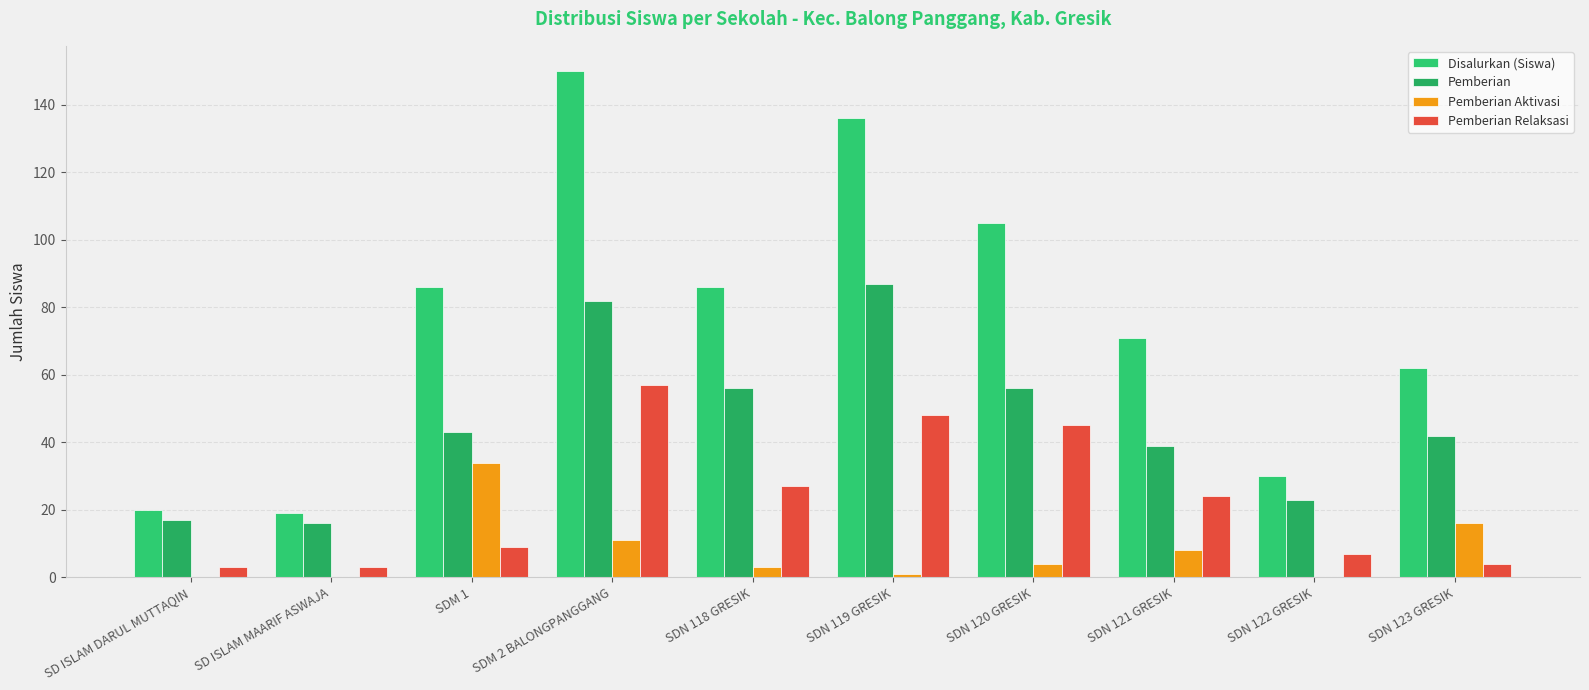

Reading left to right, what are all the values shown in this chart?

Disalurkan (Siswa): SD ISLAM DARUL MUTTAQIN=20	SD ISLAM MAARIF ASWAJA=19	SDM 1=86	SDM 2 BALONGPANGGANG=150	SDN 118 GRESIK=86	SDN 119 GRESIK=136	SDN 120 GRESIK=105	SDN 121 GRESIK=71	SDN 122 GRESIK=30	SDN 123 GRESIK=62
Pemberian: SD ISLAM DARUL MUTTAQIN=17	SD ISLAM MAARIF ASWAJA=16	SDM 1=43	SDM 2 BALONGPANGGANG=82	SDN 118 GRESIK=56	SDN 119 GRESIK=87	SDN 120 GRESIK=56	SDN 121 GRESIK=39	SDN 122 GRESIK=23	SDN 123 GRESIK=42
Pemberian Aktivasi: SD ISLAM DARUL MUTTAQIN=0	SD ISLAM MAARIF ASWAJA=0	SDM 1=34	SDM 2 BALONGPANGGANG=11	SDN 118 GRESIK=3	SDN 119 GRESIK=1	SDN 120 GRESIK=4	SDN 121 GRESIK=8	SDN 122 GRESIK=0	SDN 123 GRESIK=16
Pemberian Relaksasi: SD ISLAM DARUL MUTTAQIN=3	SD ISLAM MAARIF ASWAJA=3	SDM 1=9	SDM 2 BALONGPANGGANG=57	SDN 118 GRESIK=27	SDN 119 GRESIK=48	SDN 120 GRESIK=45	SDN 121 GRESIK=24	SDN 122 GRESIK=7	SDN 123 GRESIK=4